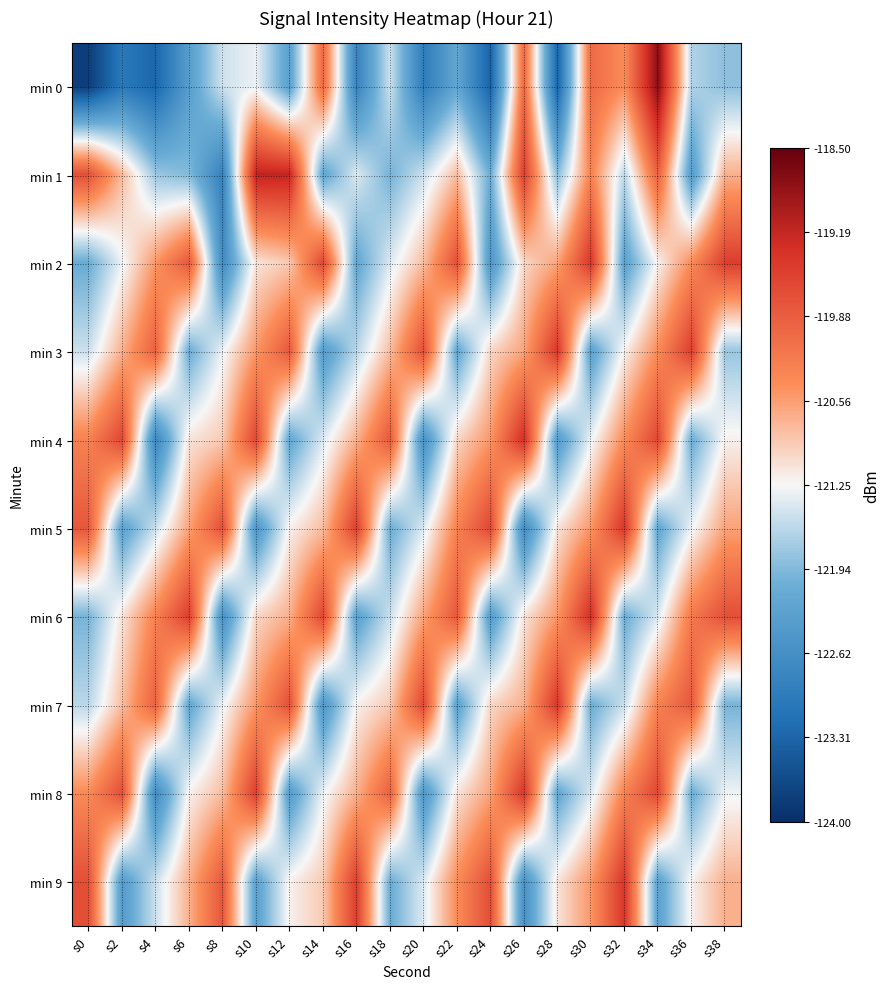

What is the smallest value displayed?

-123.8